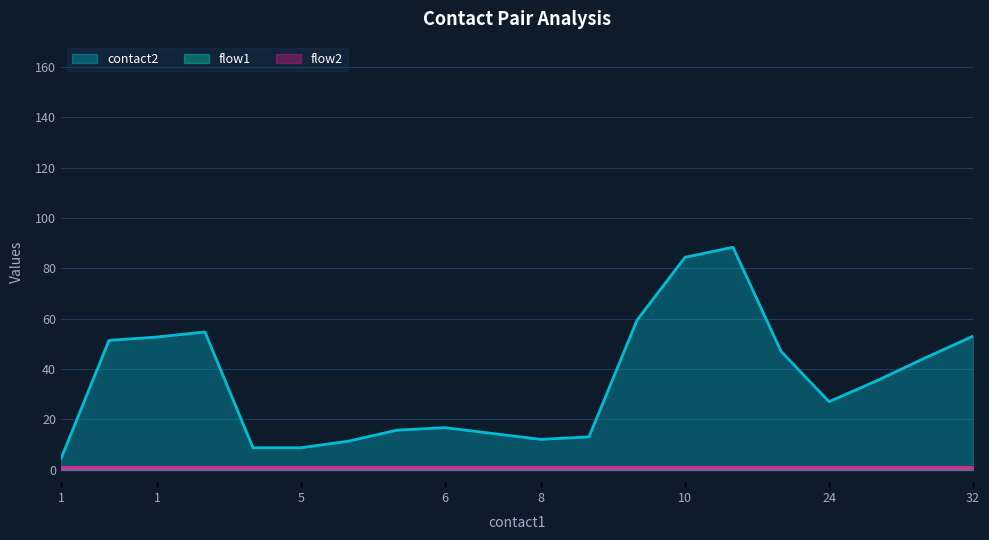

True or false: flow2 has more than 1 points higher than both neighbors.

False